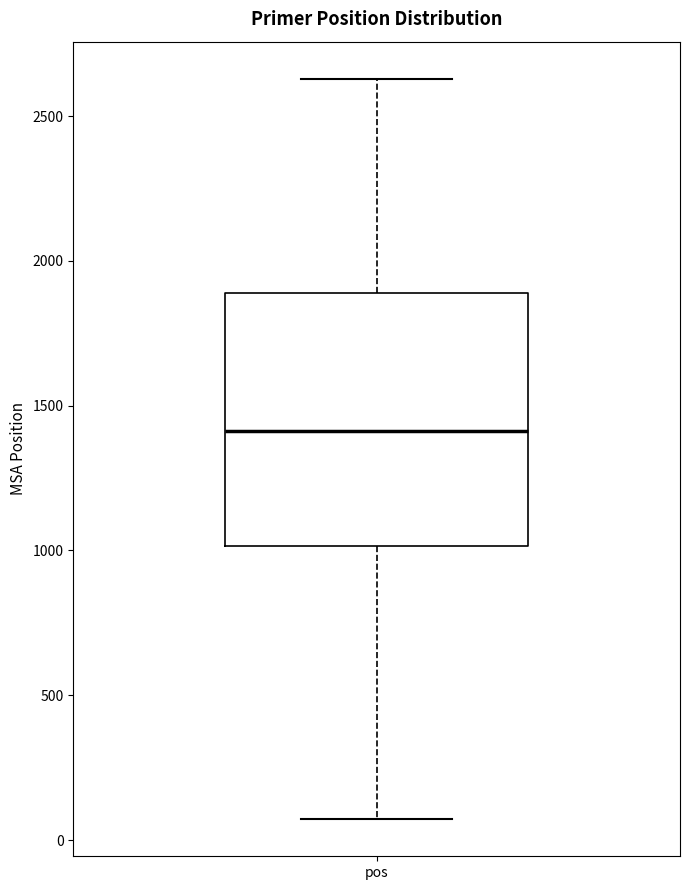

Read this box plot against the y-axis: the position of the median line, the range covered by the box, and the ends of both whiskers. The values are not printed on the chart, so give them approximately, as read against the axis.

median 1400, box 1000 to 1900, whiskers 50 to 2650